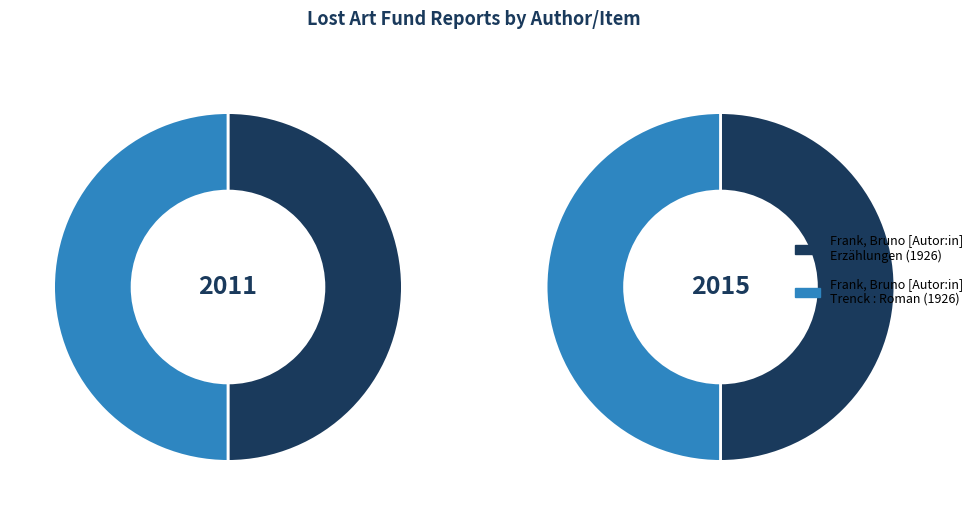

How many slices are in this pie chart?

2